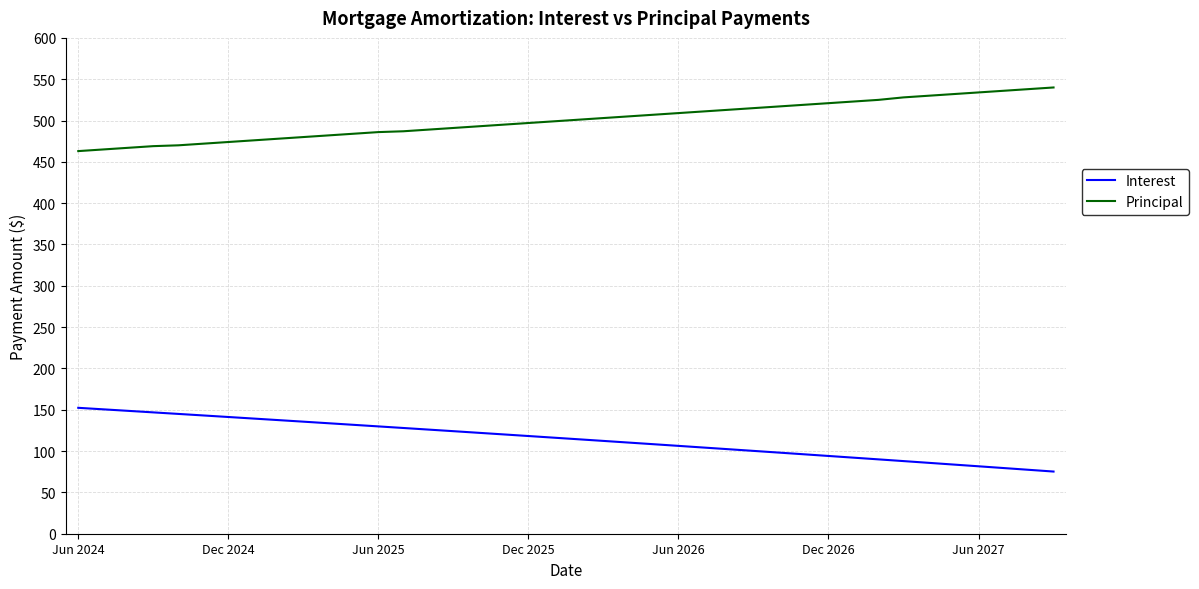

What is the difference between the maximum and minimum values in the Principal series?

77.0